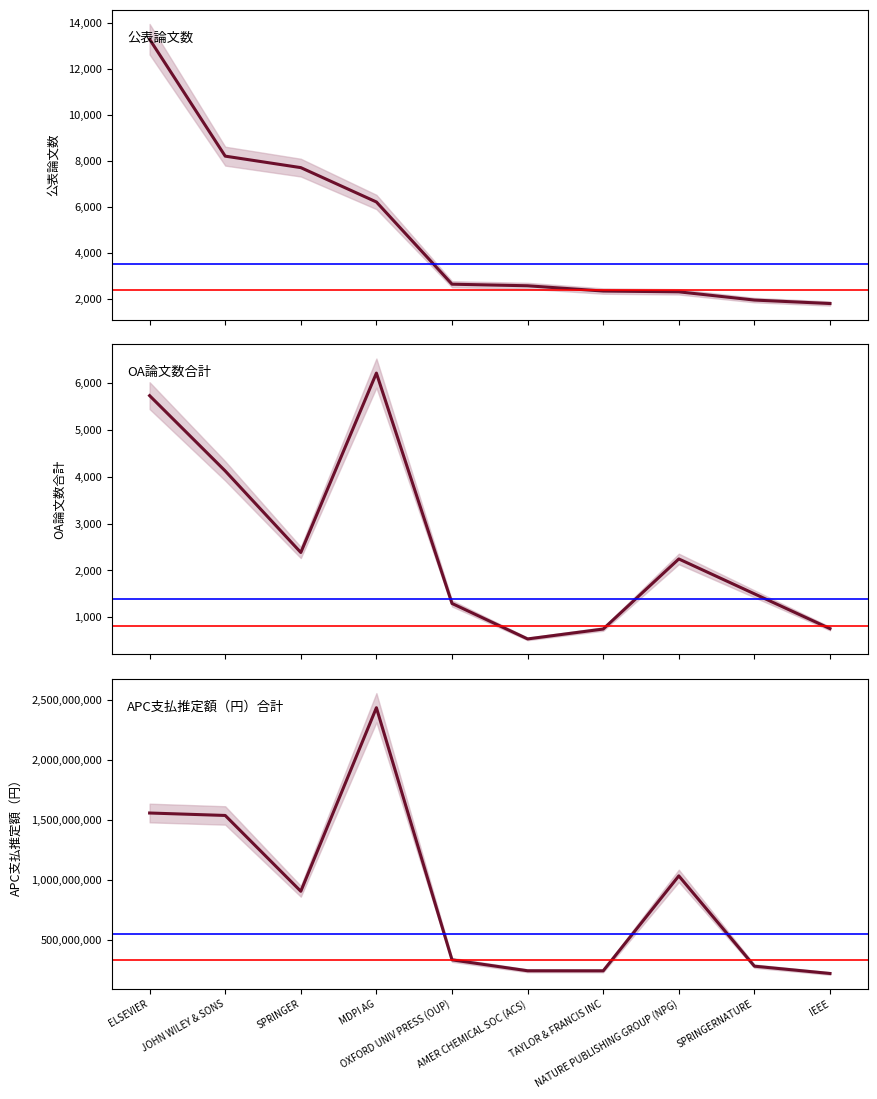

True or false: OA論文数合計 and 公表論文数 cross at least once.

False